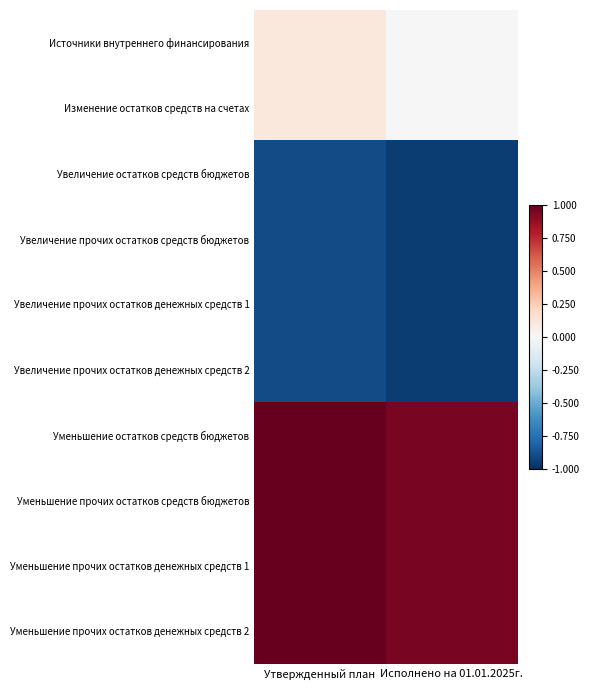

Which category has the lowest value across all series?

Исполнено на 01.01.2025г.